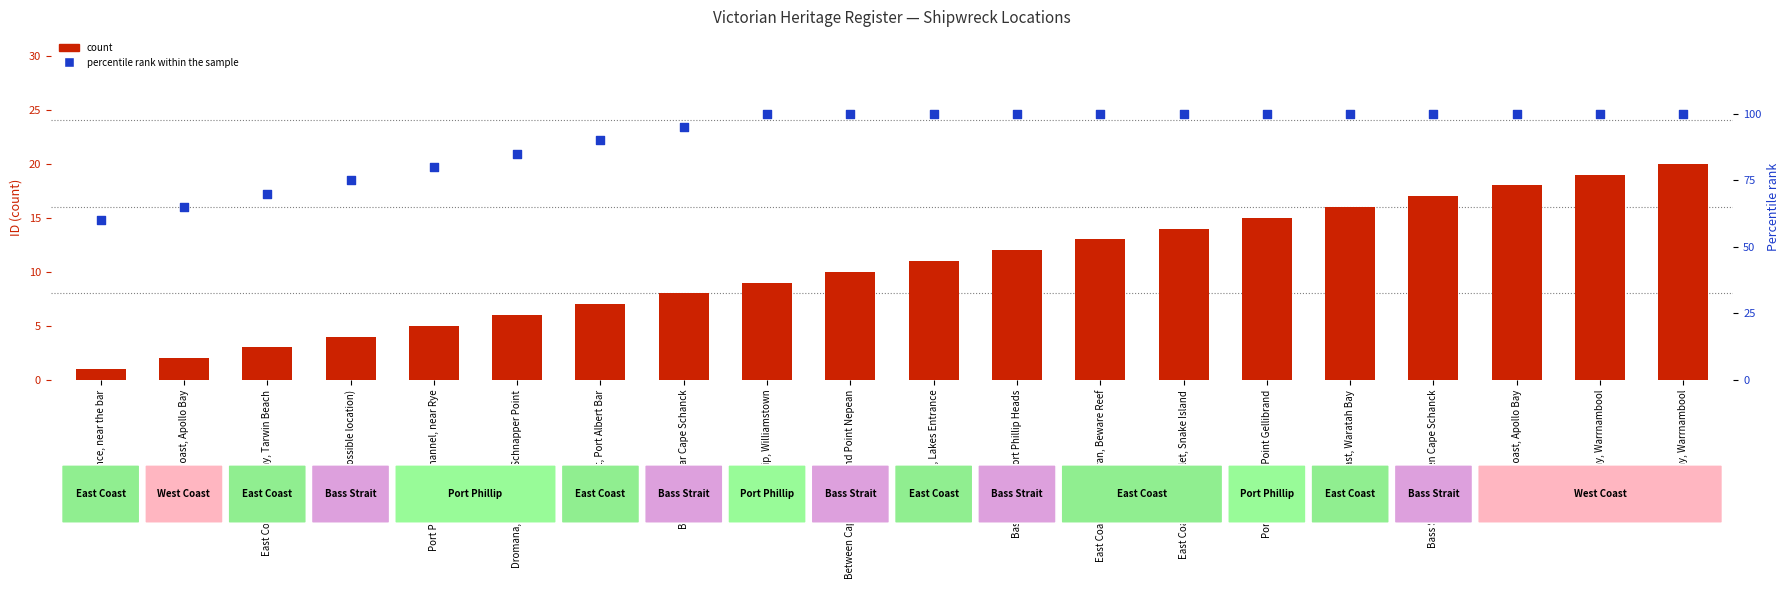

Which series has the largest Y range (max minus min)?

percentile rank within the sample